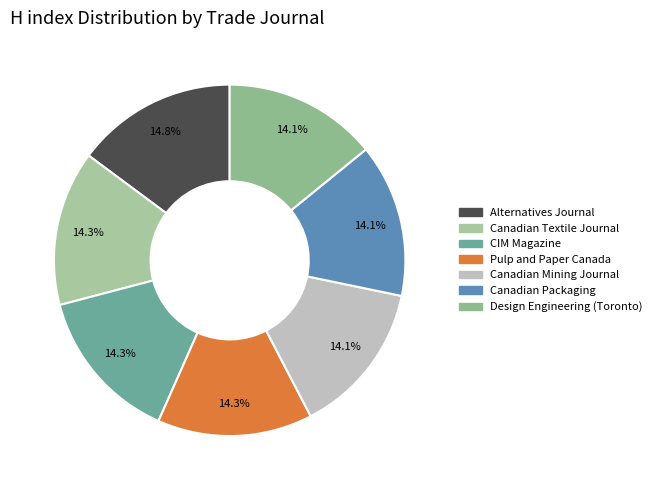

Is there a majority slice in this chart?

No